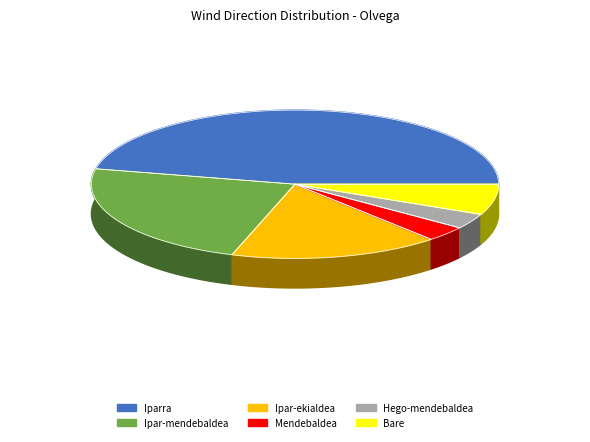

What is the largest slice in the pie chart?

Iparra